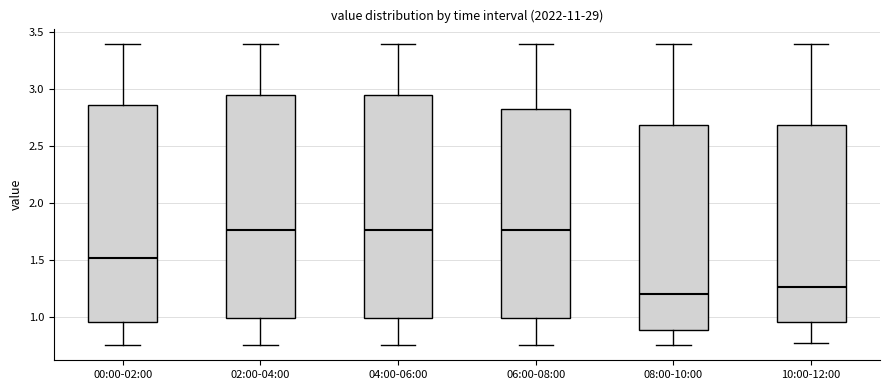

Reading left to right, transcribe this box plot: for each box, give where its median line is, the range the box spans, and where its two whiskers end, as read against the y-axis. The values are not printed on the chart, so give them approximately, as read against the axis.

00:00-02:00: median 1.50, box 0.95 to 2.85, whiskers 0.75 to 3.40
02:00-04:00: median 1.75, box 1.00 to 2.95, whiskers 0.75 to 3.40
04:00-06:00: median 1.75, box 1.00 to 2.95, whiskers 0.75 to 3.40
06:00-08:00: median 1.75, box 1.00 to 2.80, whiskers 0.75 to 3.40
08:00-10:00: median 1.20, box 0.90 to 2.70, whiskers 0.75 to 3.40
10:00-12:00: median 1.25, box 0.95 to 2.70, whiskers 0.75 to 3.40